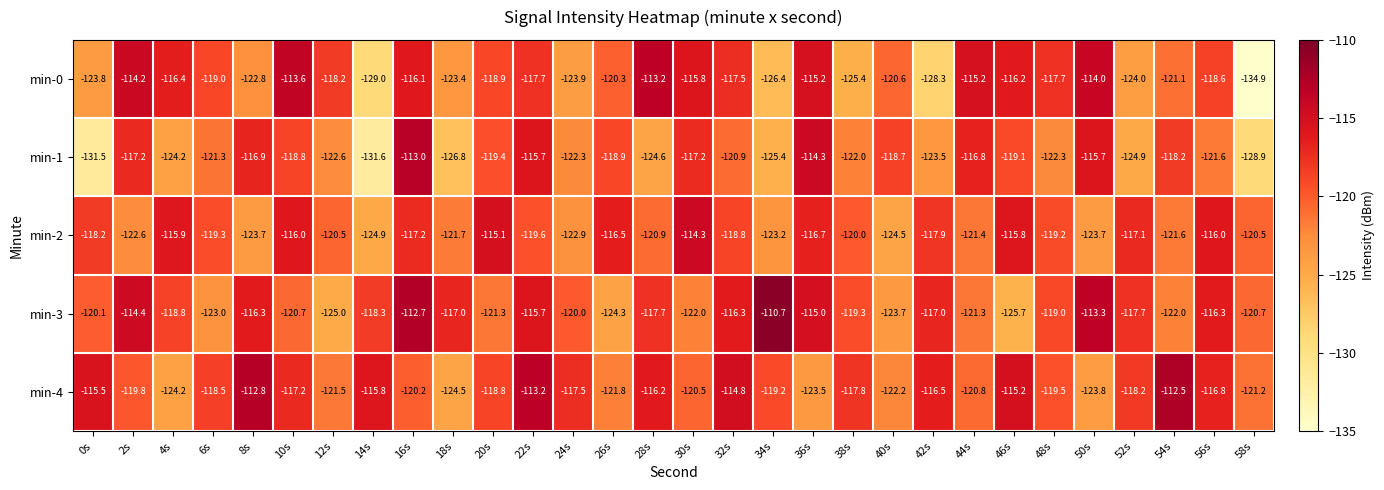

Which series has the largest range (max minus min)?

min-0